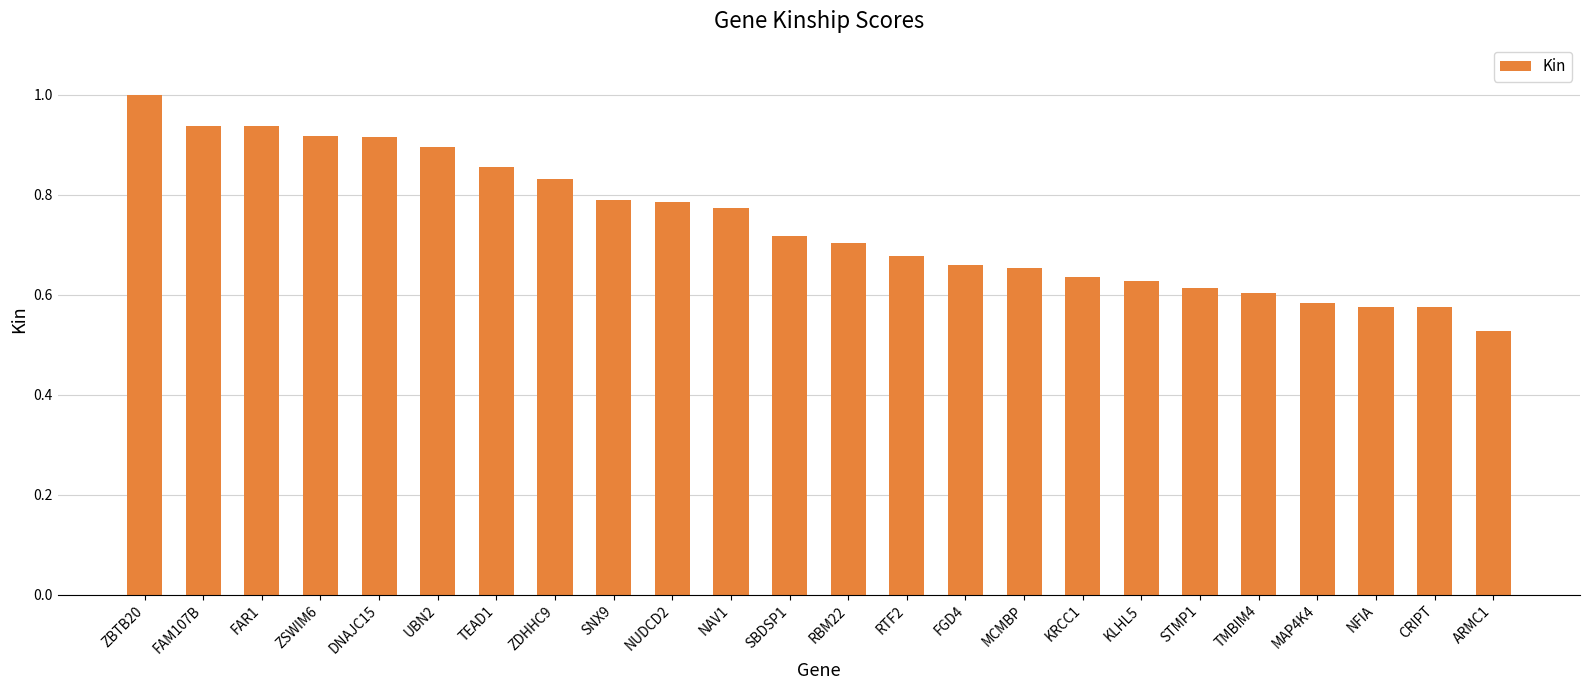

Which has a higher value, NAV1 or TEAD1?

TEAD1